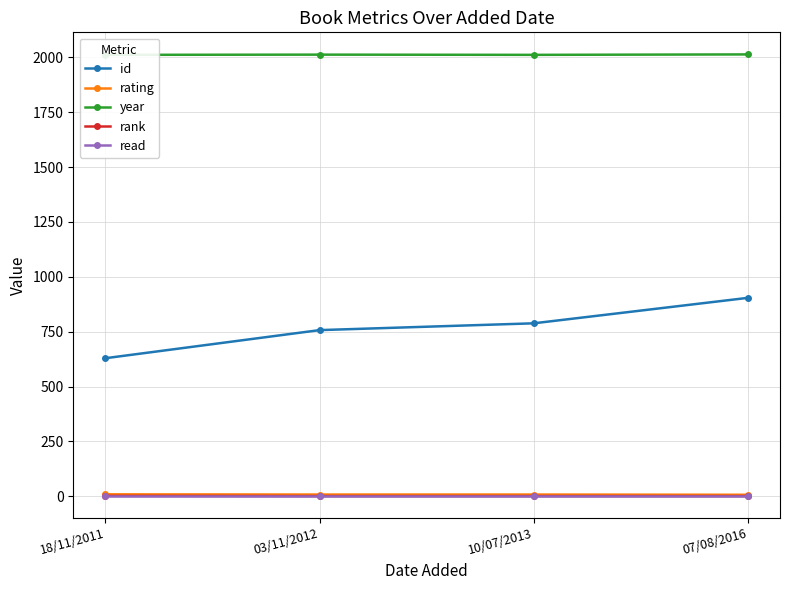

What value does the rank series have at 10/07/2013?

1